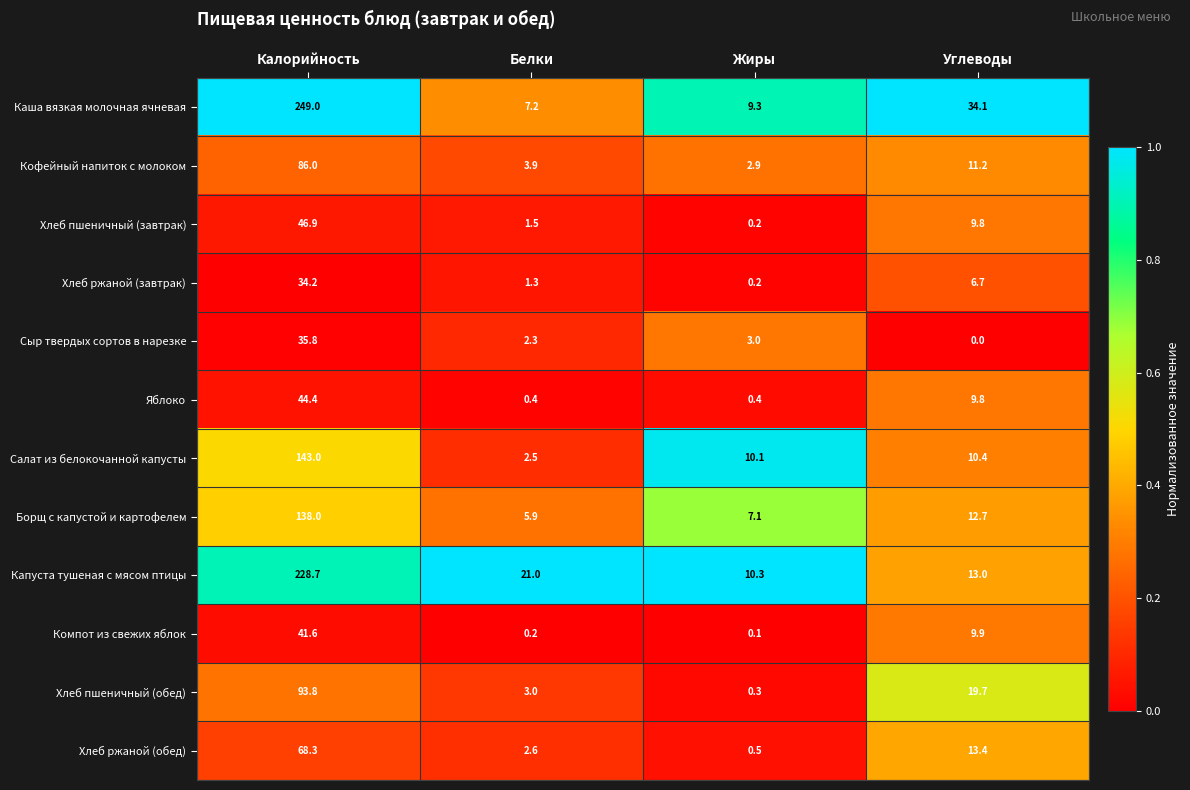

What is the total value across all series at Жиры?

44.4